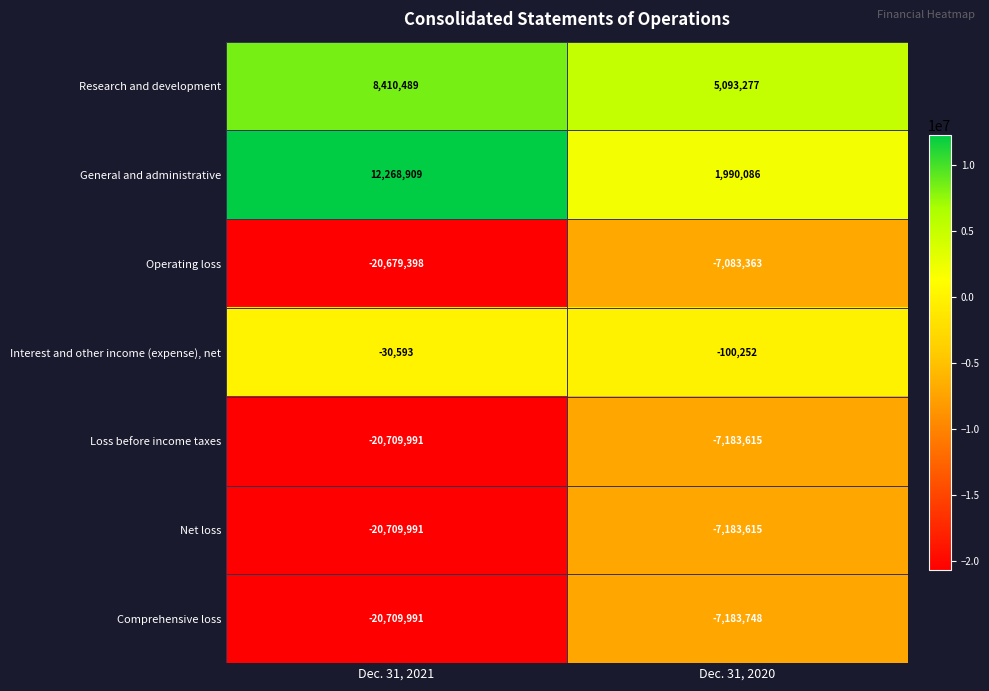

Rank the categories by General and administrative value from lowest to highest.

Dec. 31, 2020, Dec. 31, 2021